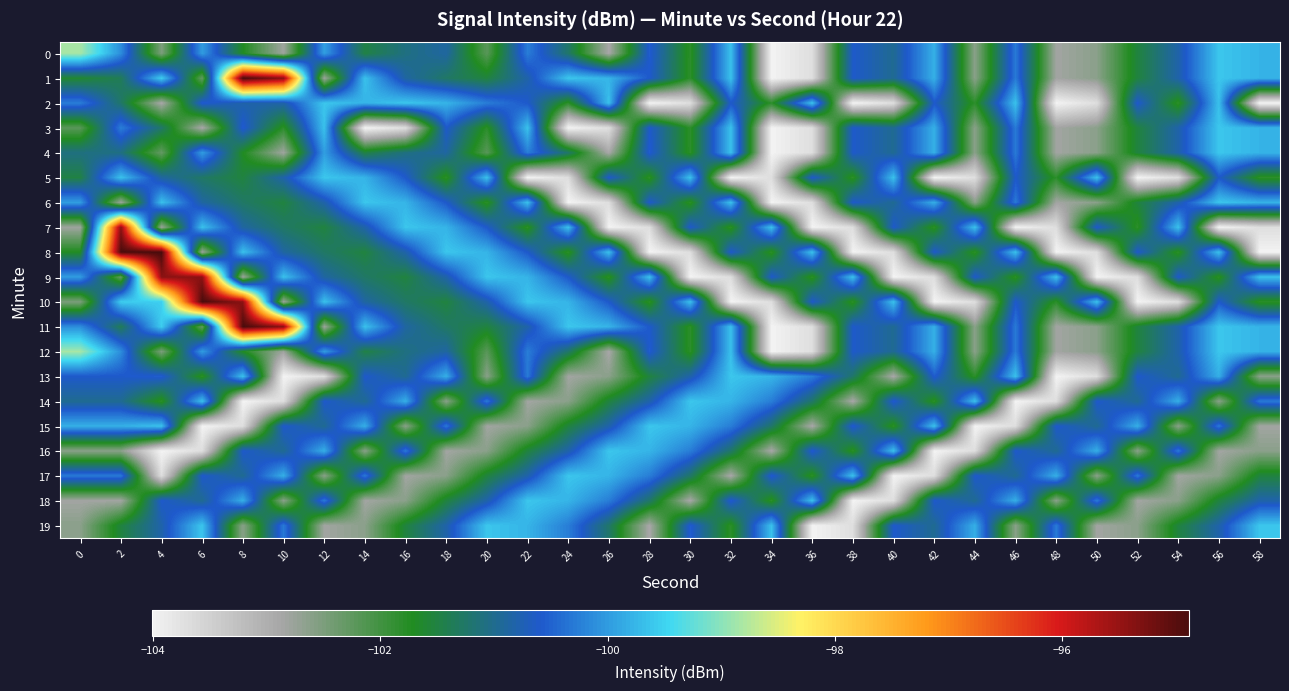

What is the smallest value displayed?

-104.0